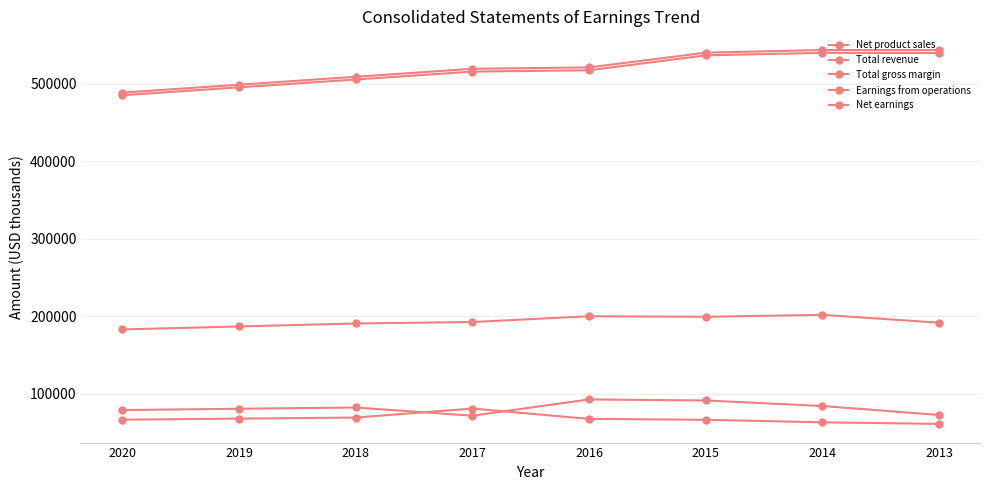

What is the difference between the maximum and minimum values in the Net earnings series?

19805.0